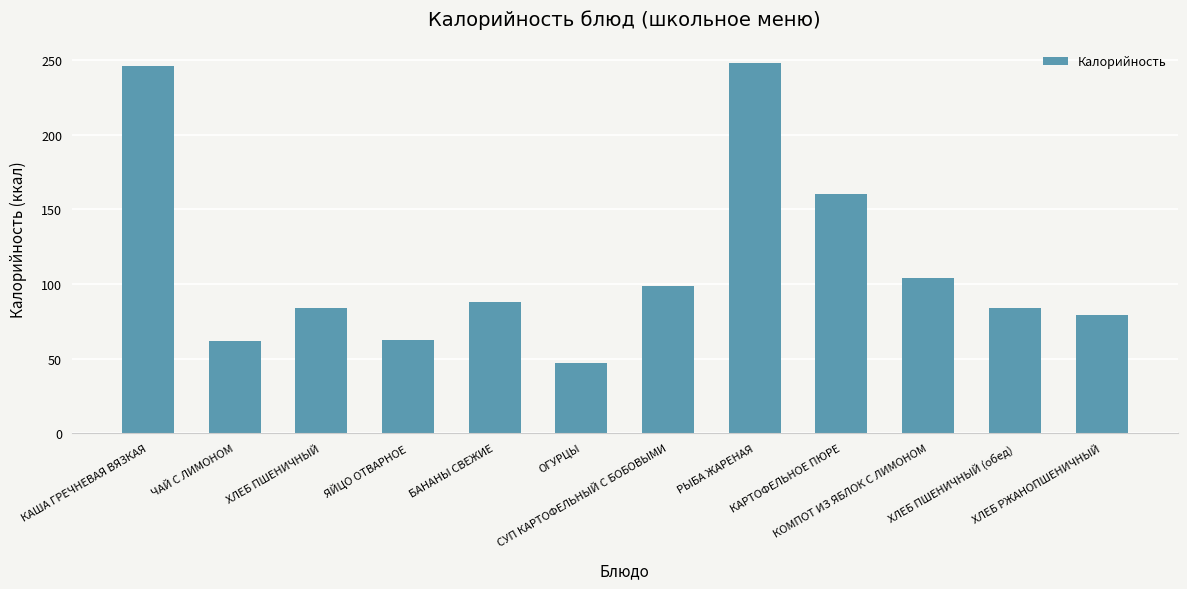

How many series are shown in this chart?

1